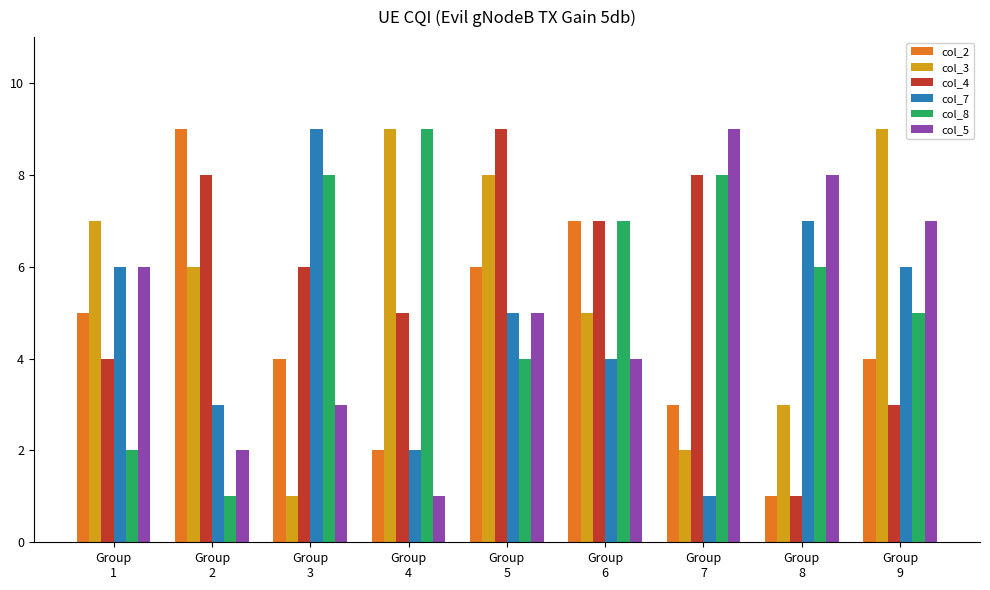

How many groups of bars are there?

9